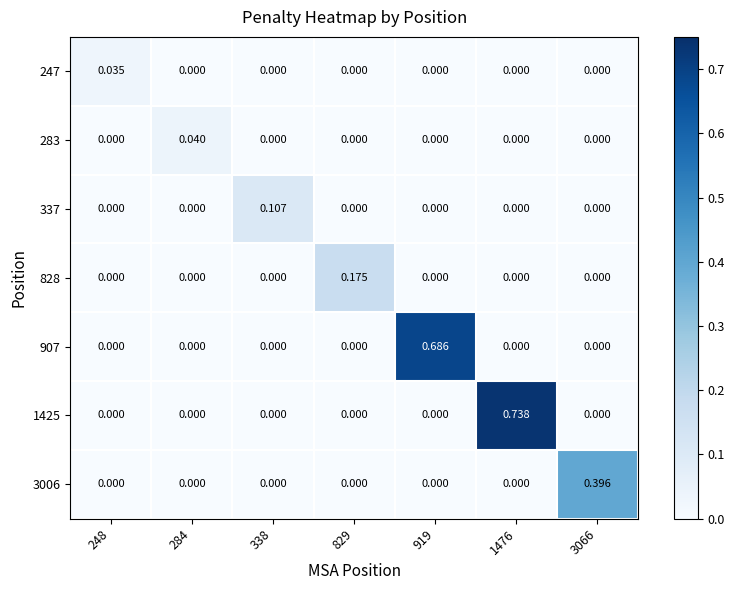

What is the difference between the highest and lowest values at 338?

0.1